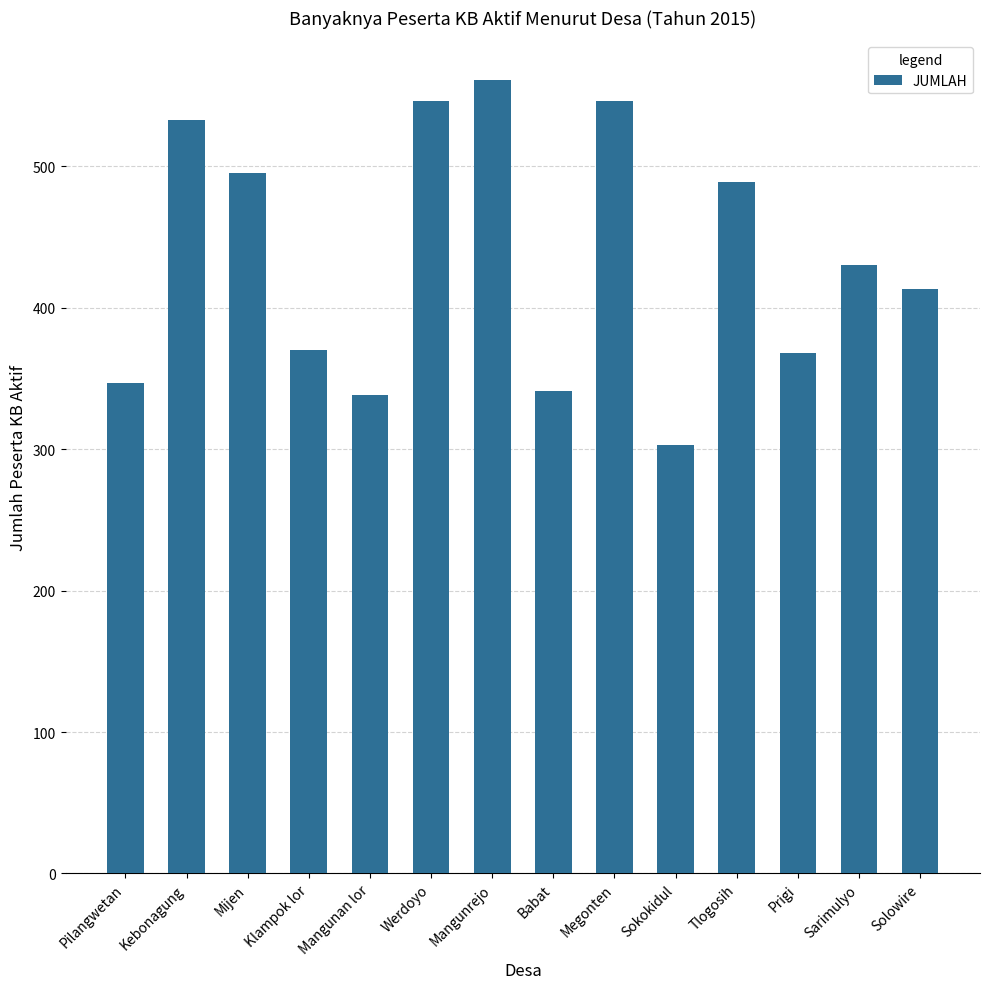

What is the ratio of the value at Megonten to the value at Tlogosih?

1.1